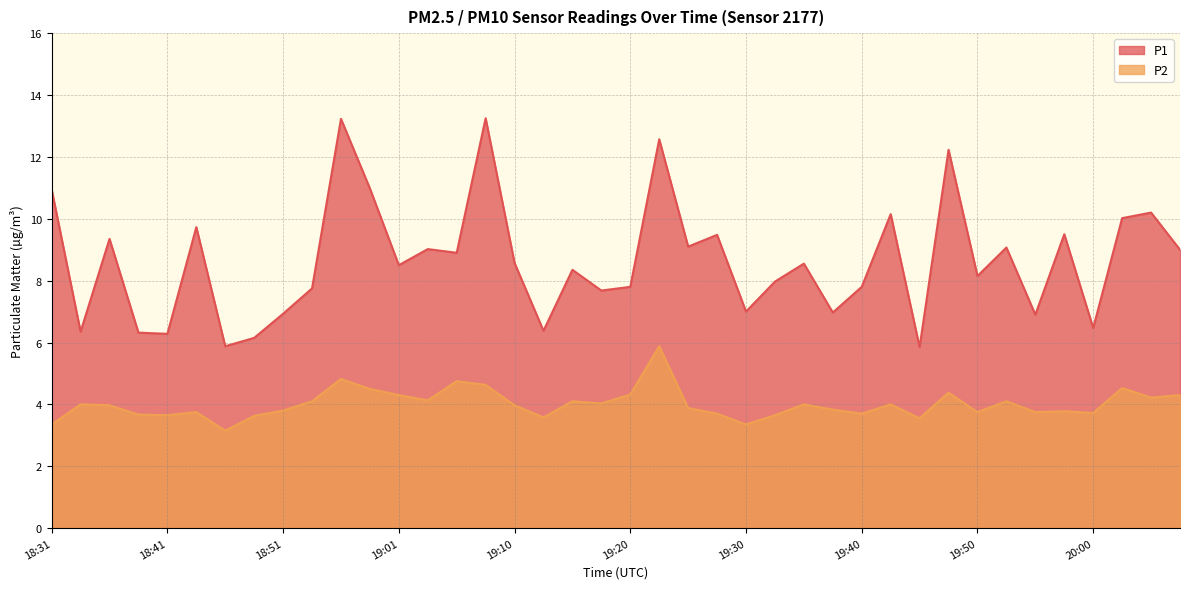

Which series has the largest total across all categories?

P1